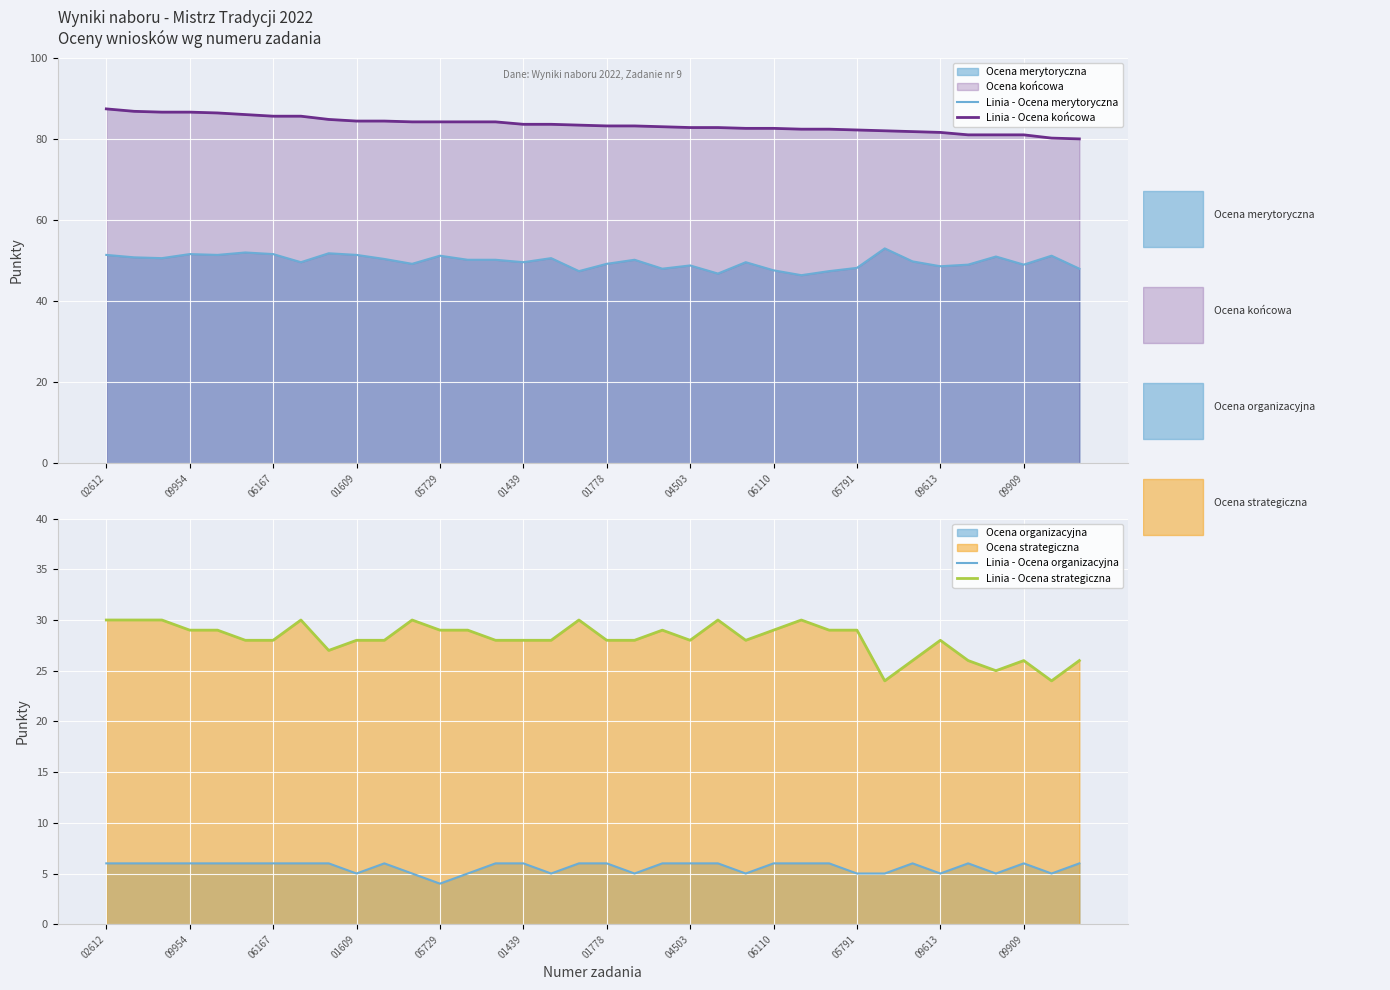

What are all the series names shown in the legend?

Linia - Ocena merytoryczna, Linia - Ocena końcowa, Linia - Ocena organizacyjna, Linia - Ocena strategiczna